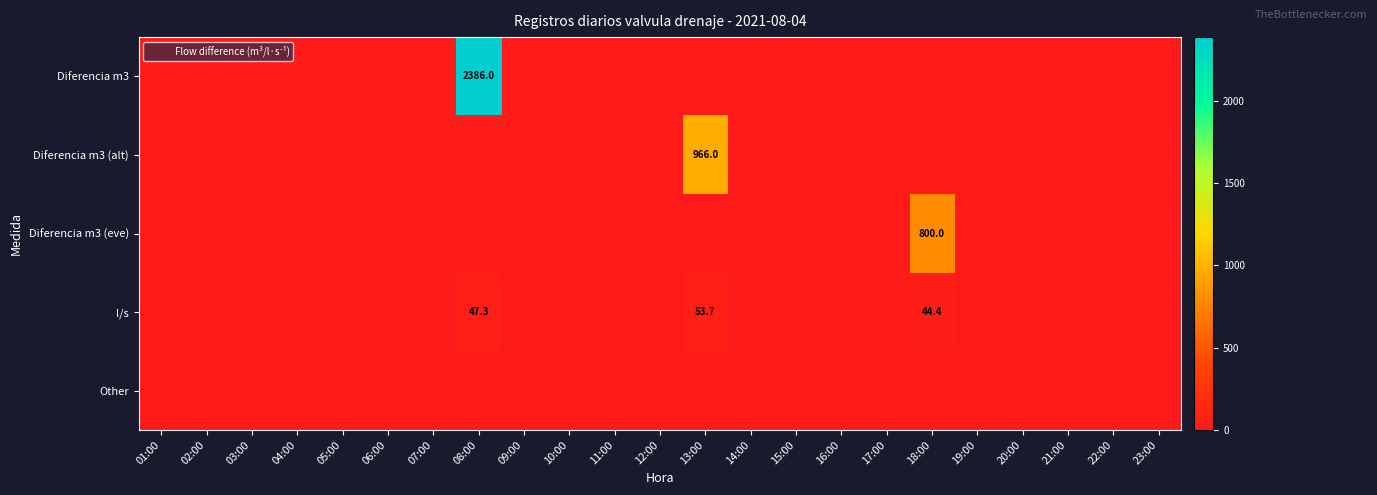

What is the sum of all Diferencia m3 (eve) values?

800.0